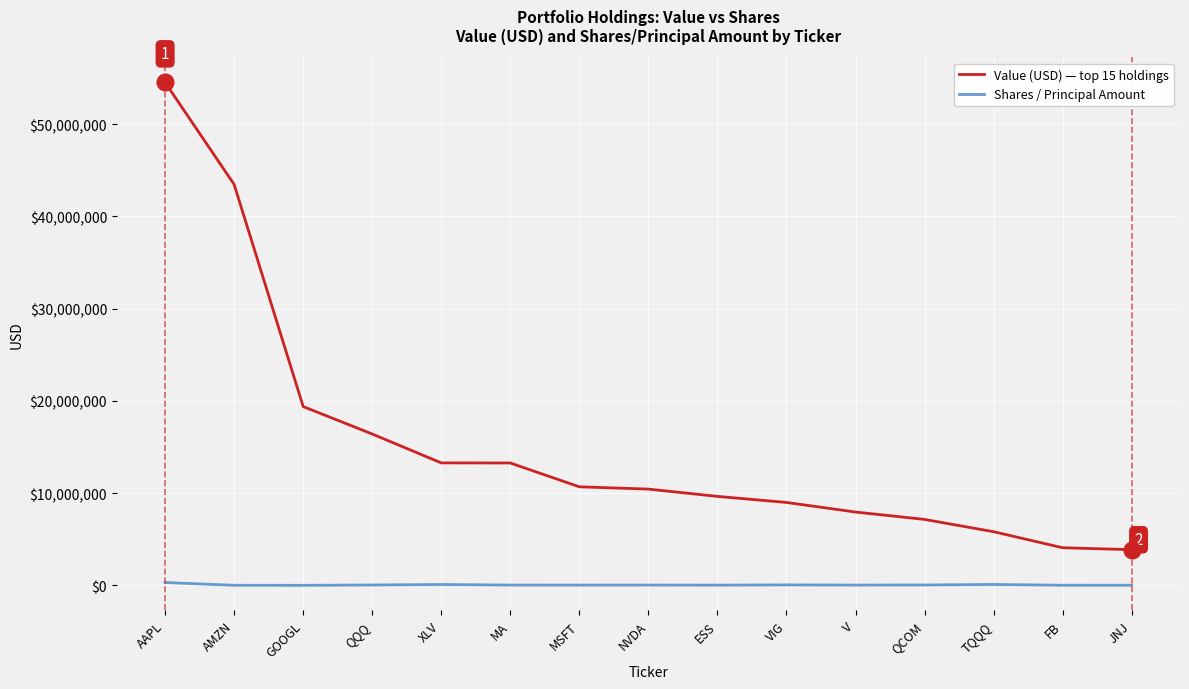

Is the value of Shares / Principal Amount at FB greater than the value of Value (USD) — top 15 holdings at VIG?

No